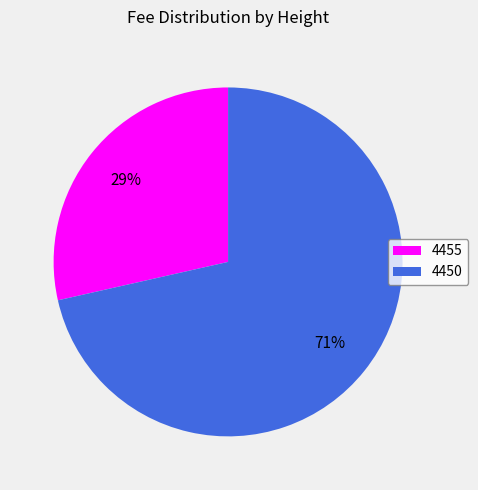

How many segments does this pie chart have?

2